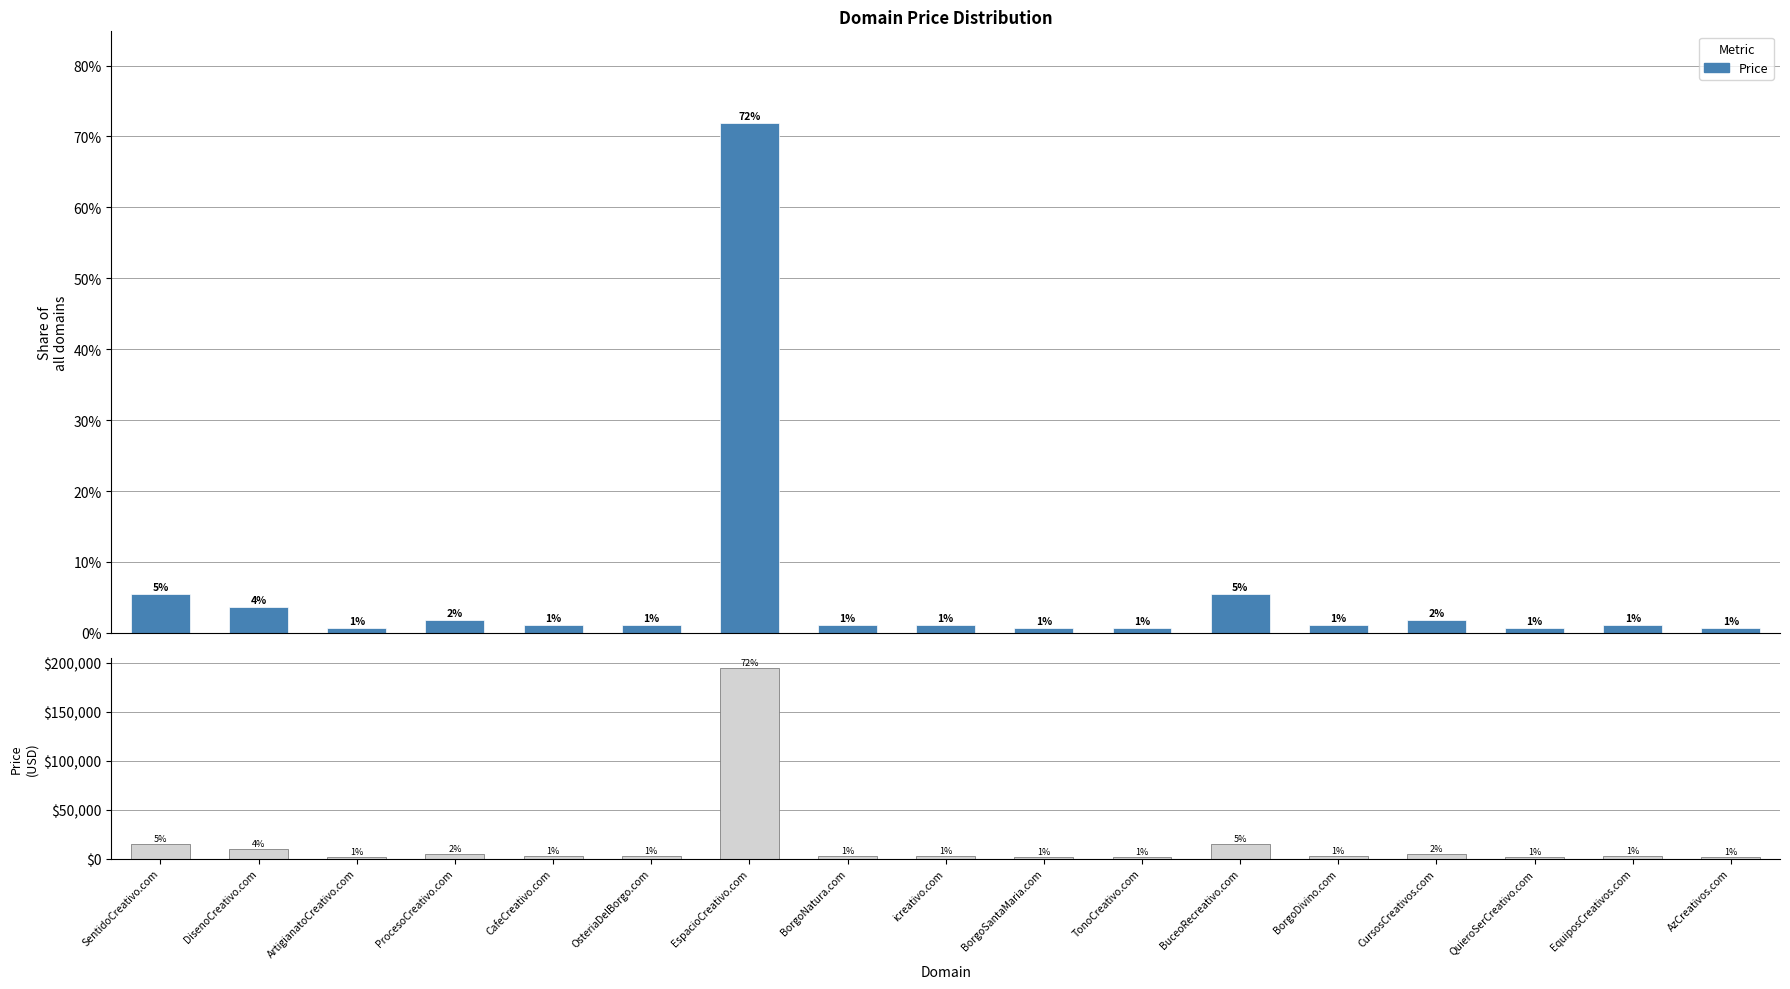

Between AzCreativos.com and ProcesoCreativo.com, which is larger?

ProcesoCreativo.com